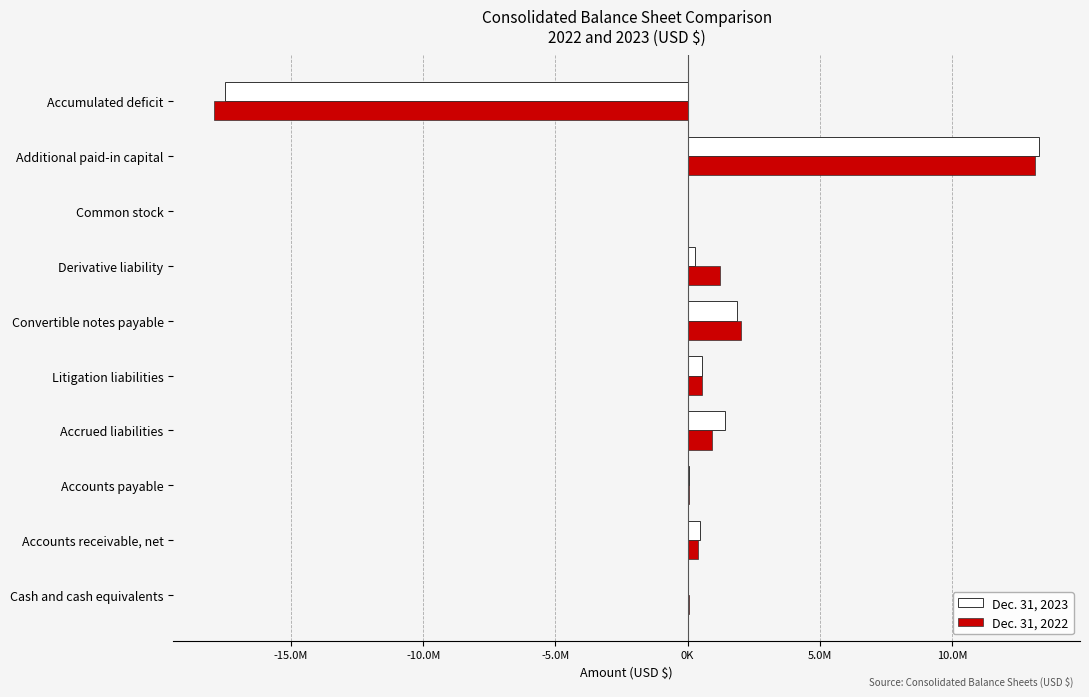

What are all the series names shown in the legend?

Dec. 31, 2023, Dec. 31, 2022